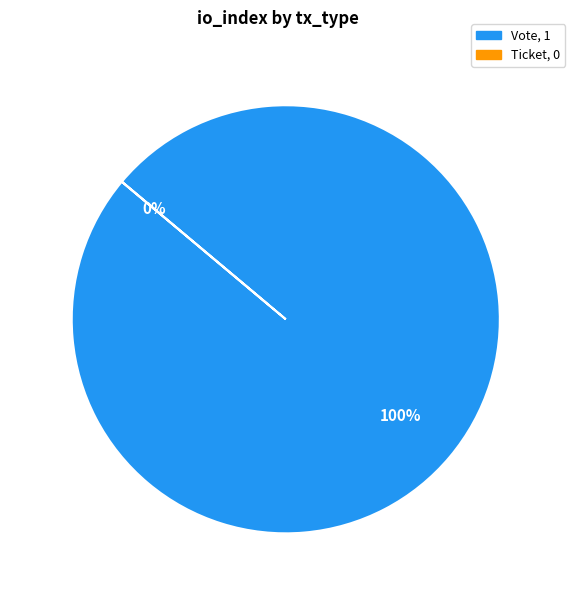

What is the change in value from Vote to Ticket?

-1